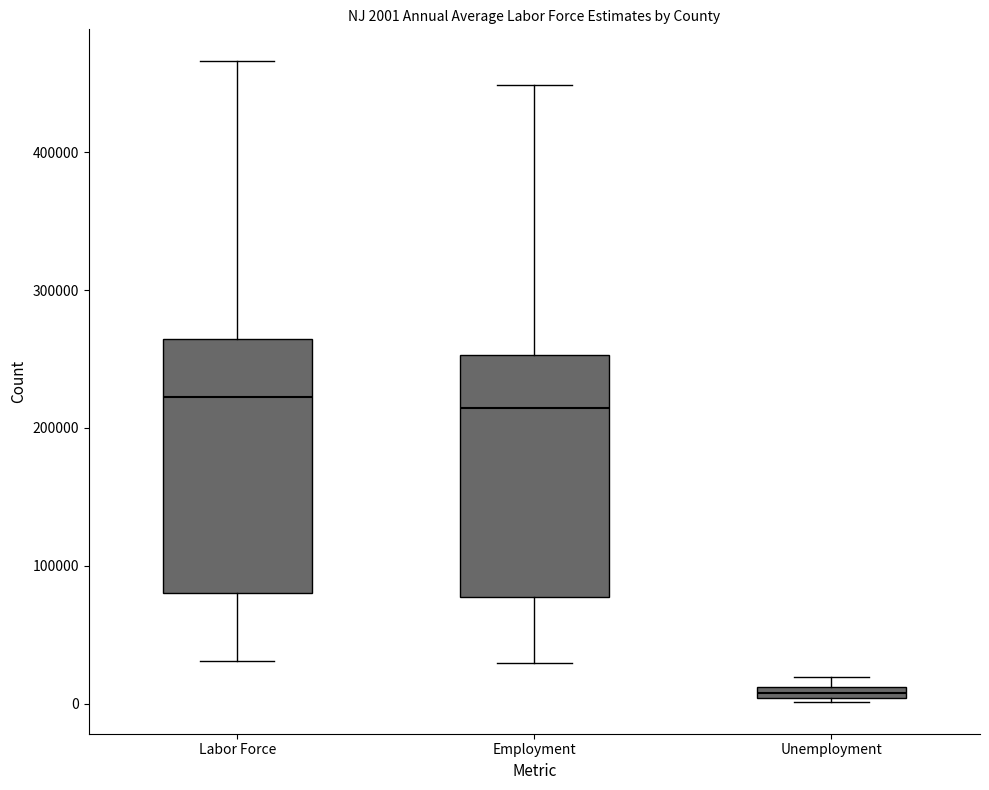

Which box's median line is the lowest?

Unemployment